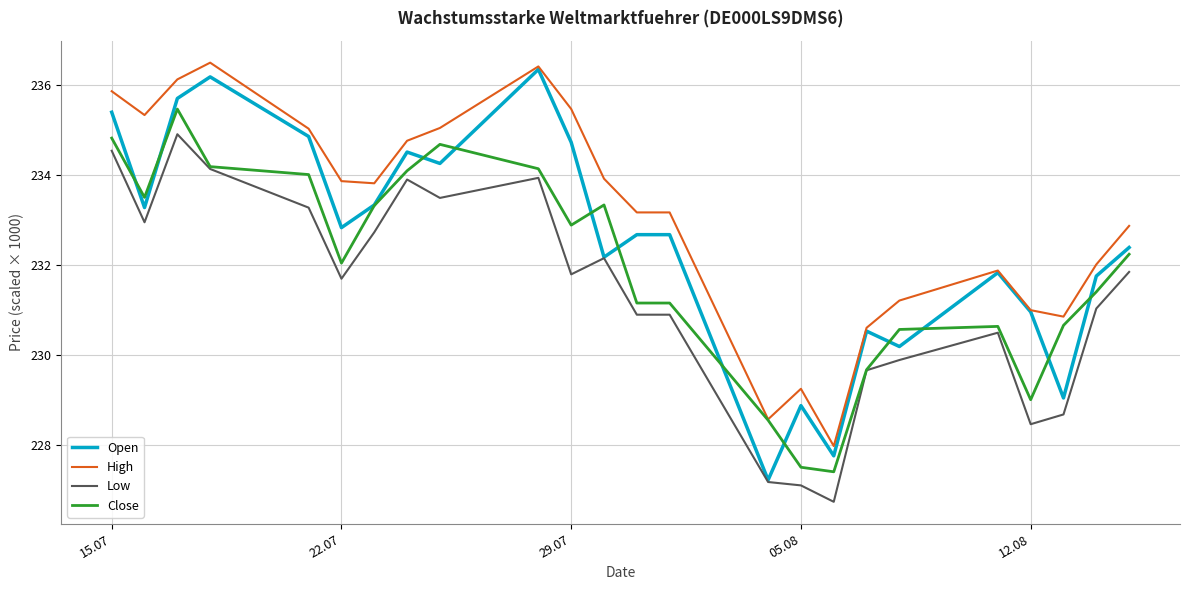

Which series has the largest total across all categories?

High